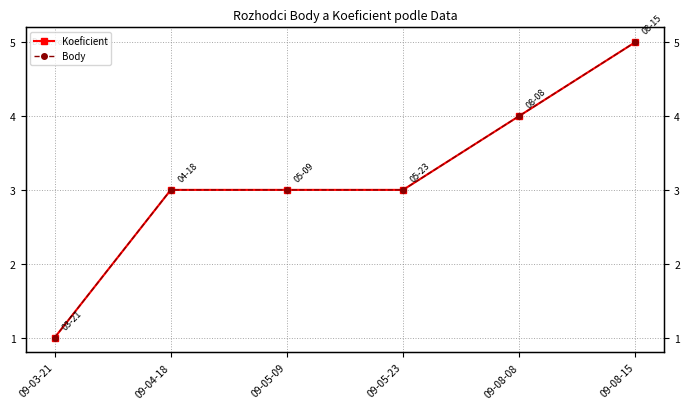

True or false: Body and Koeficient intersect in this chart.

False